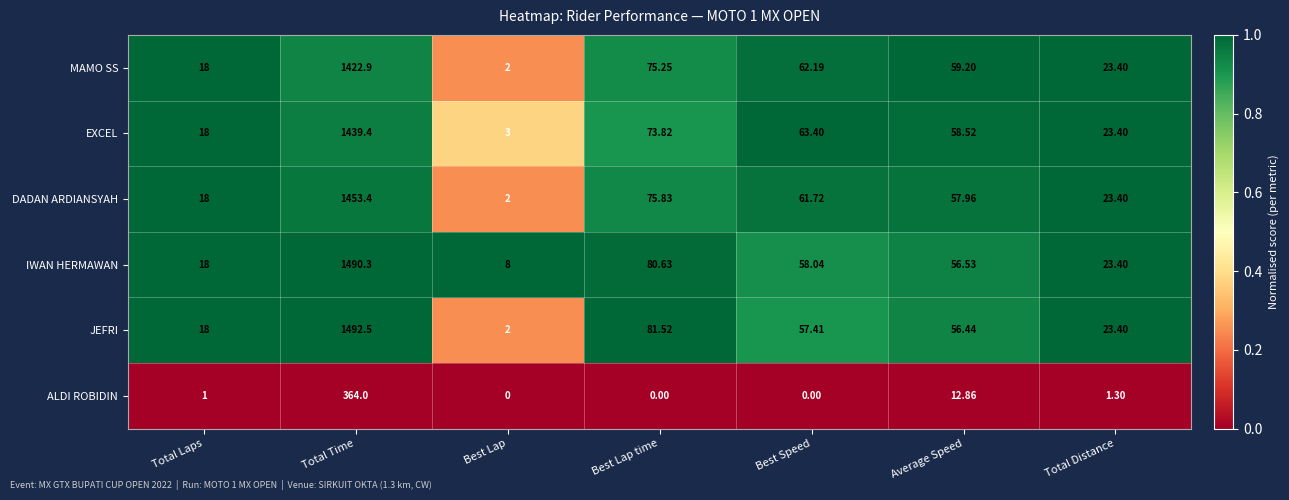

At how many categories does at least one series exceed 0?

7